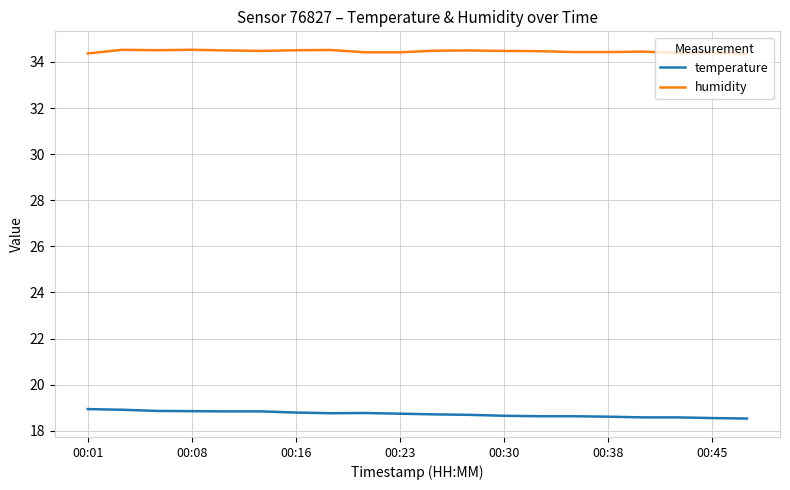

Does the chart display data point markers on the line(s)?

No